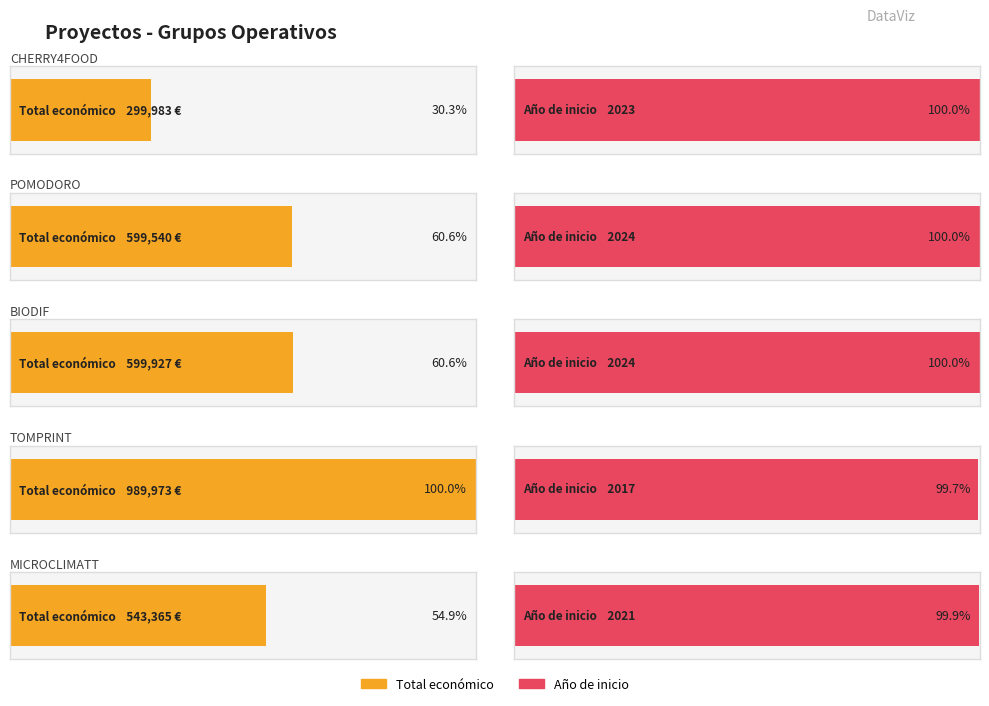

The chart shows a value of 887236 at 2023. True or false?

False